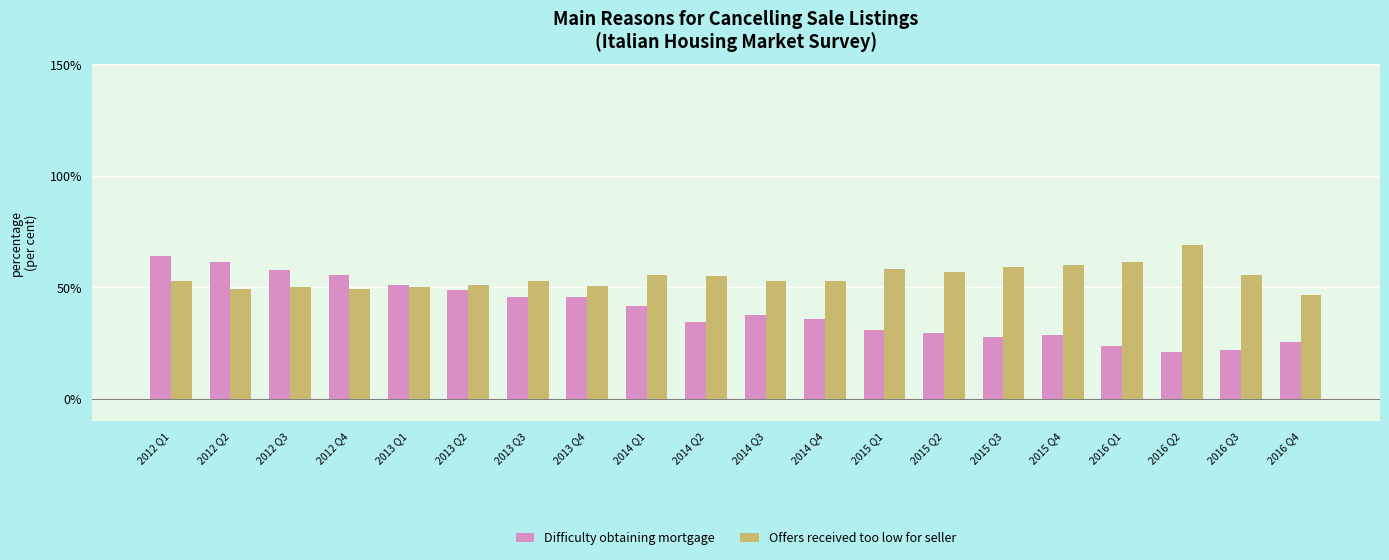

Is it true that Difficulty obtaining mortgage equals 45.4 at 2013 Q3?

True